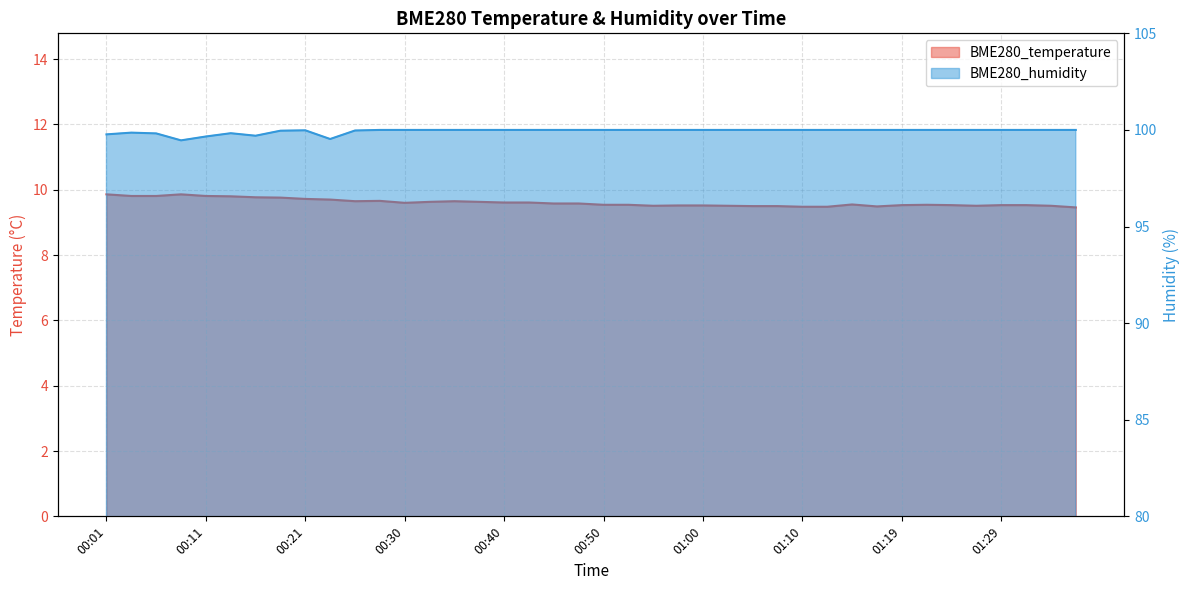

What is the label of the 9th point from the left?

00:21